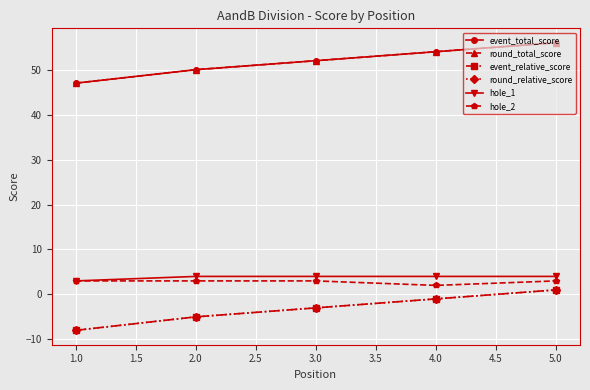

Reading left to right, transcribe all the data shown in this chart.

event_total_score: 47	50	52	54	56
round_total_score: 47	50	52	54	56
event_relative_score: -8	-5	-3	-1	1
round_relative_score: -8	-5	-3	-1	1
hole_1: 3	4	4	4	4
hole_2: 3	3	3	2	3